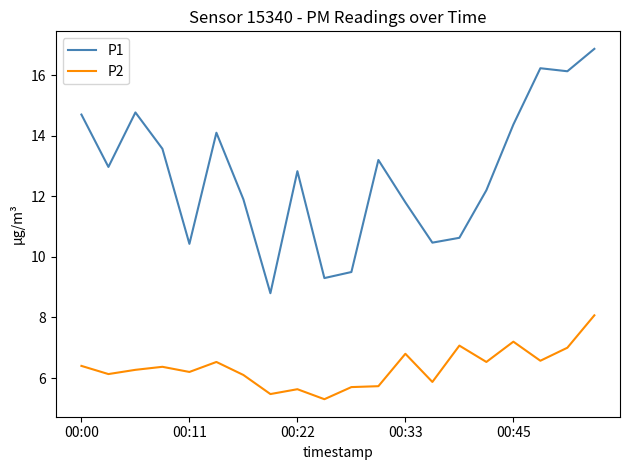

True or false: P2 has more than 2 points higher than both neighbors.

True